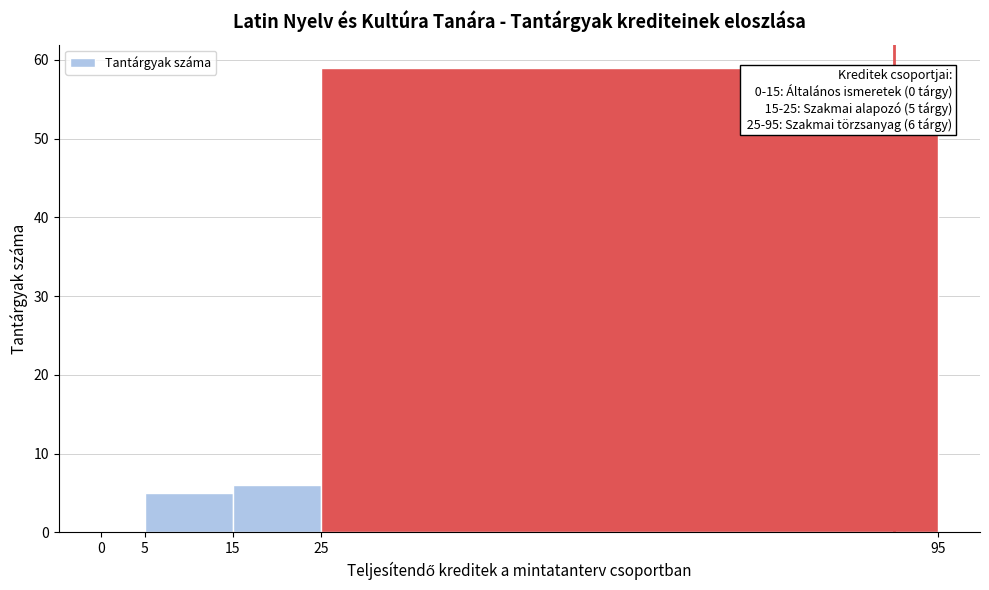

Which range on the x-axis has the tallest bar?

25 to 95